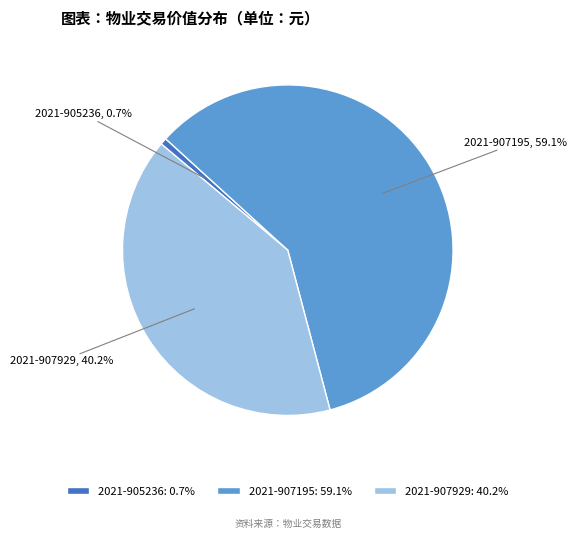

What percentage is the 2021-907929 slice, to the nearest percent?

40%